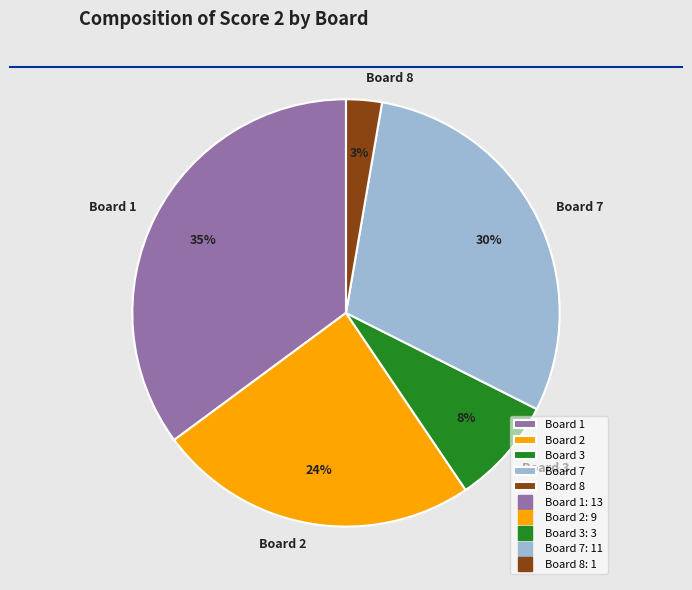

Count the number of slices in the pie.

5